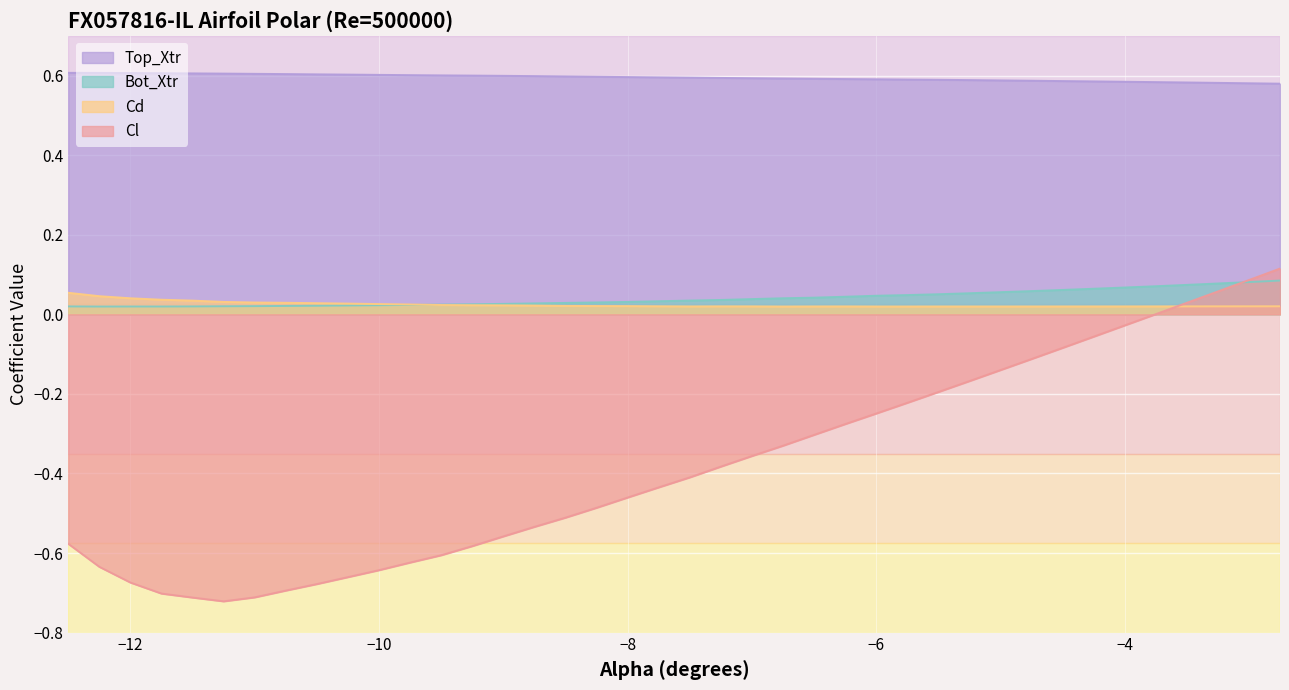

What are all the series names shown in the legend?

Top_Xtr, Cl, Cd, Bot_Xtr